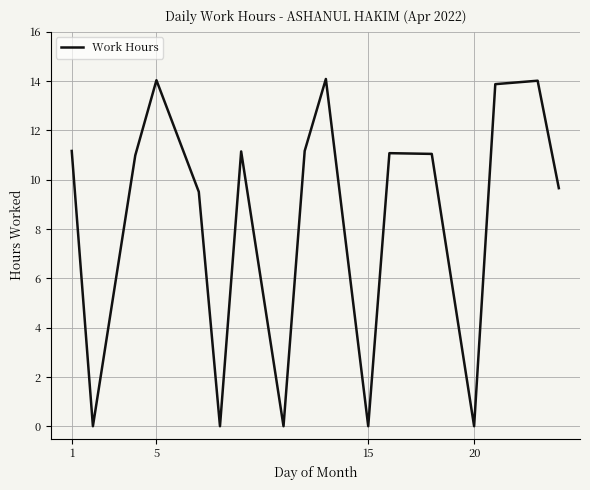

What is the maximum value shown in the chart?

14.1